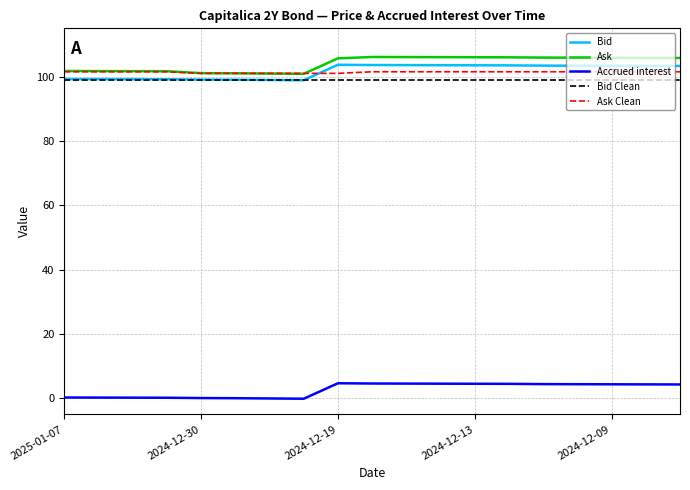

True or false: Bid and Accrued interest intersect in this chart.

False